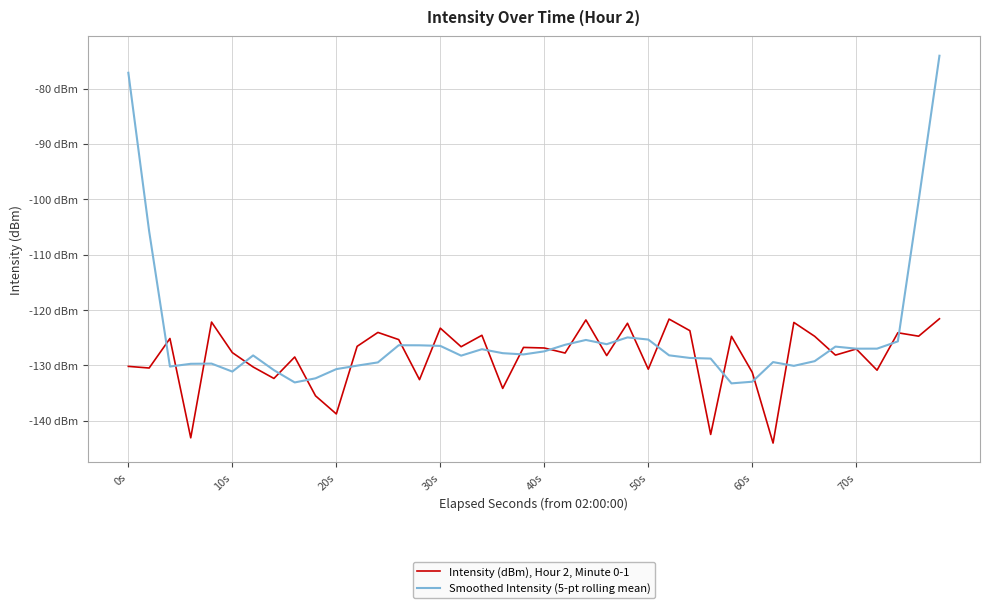

Does the chart display data point markers on the line(s)?

No